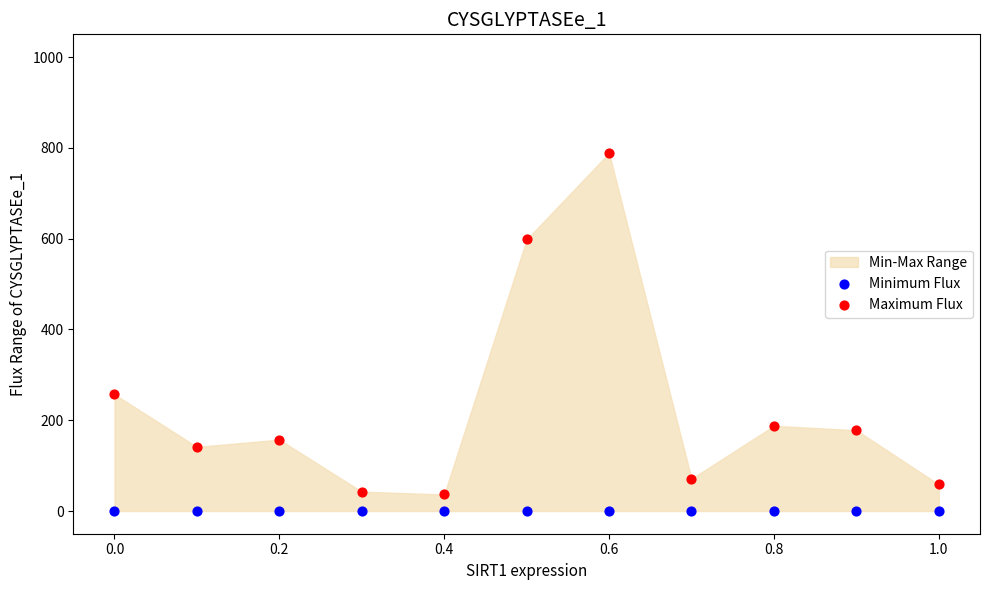

Which series contains the highest Y value?

Maximum Flux